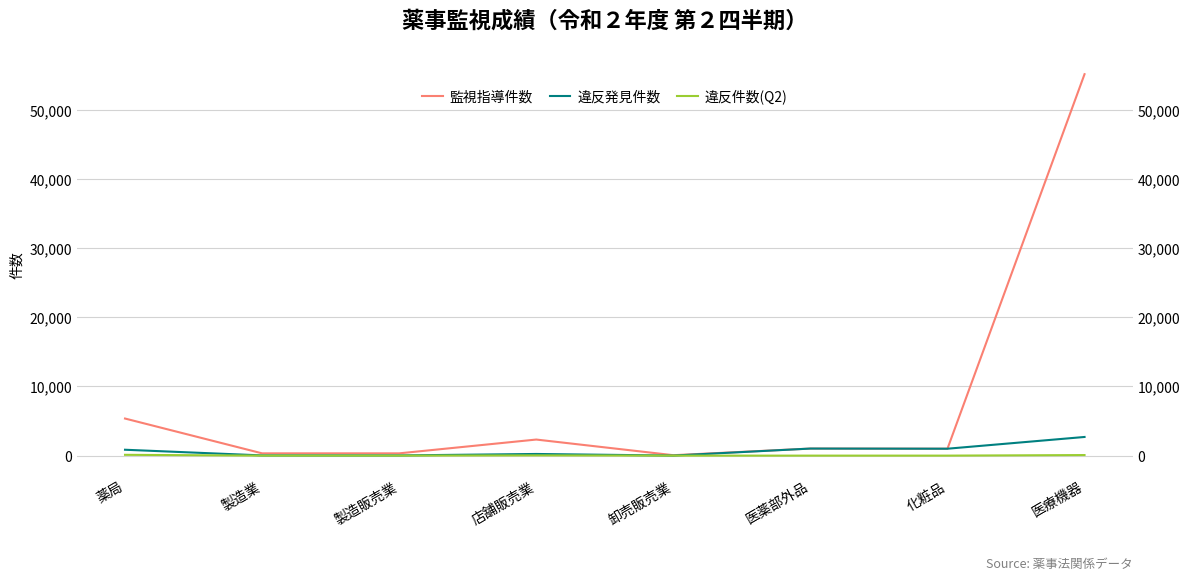

Which category has the highest value in the 違反発見件数 series?

医療機器